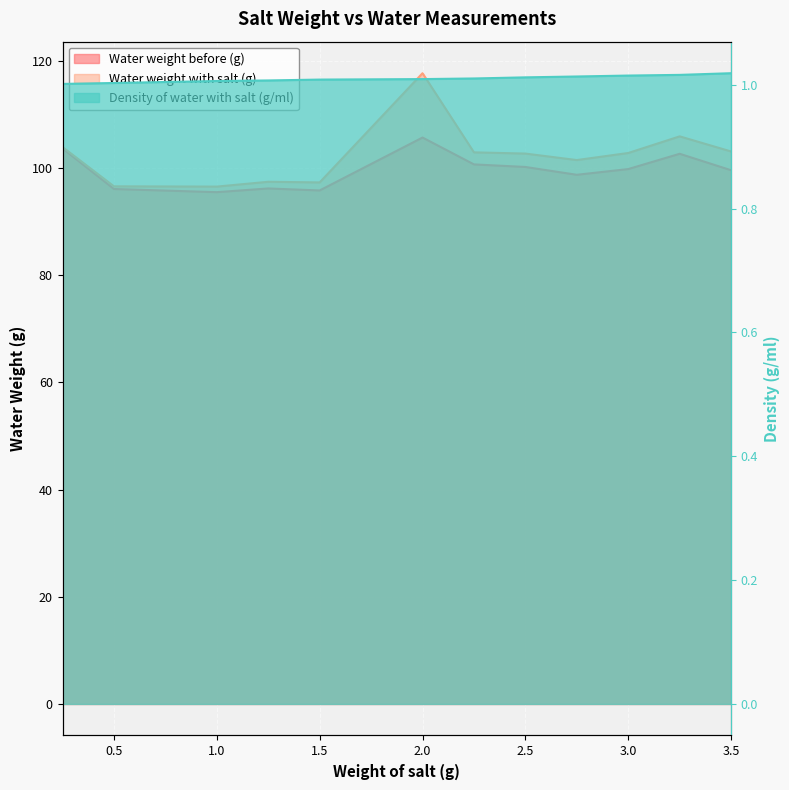

The value of Density of water with salt (g/ml) at 2.75 is 1.0. True or false?

True